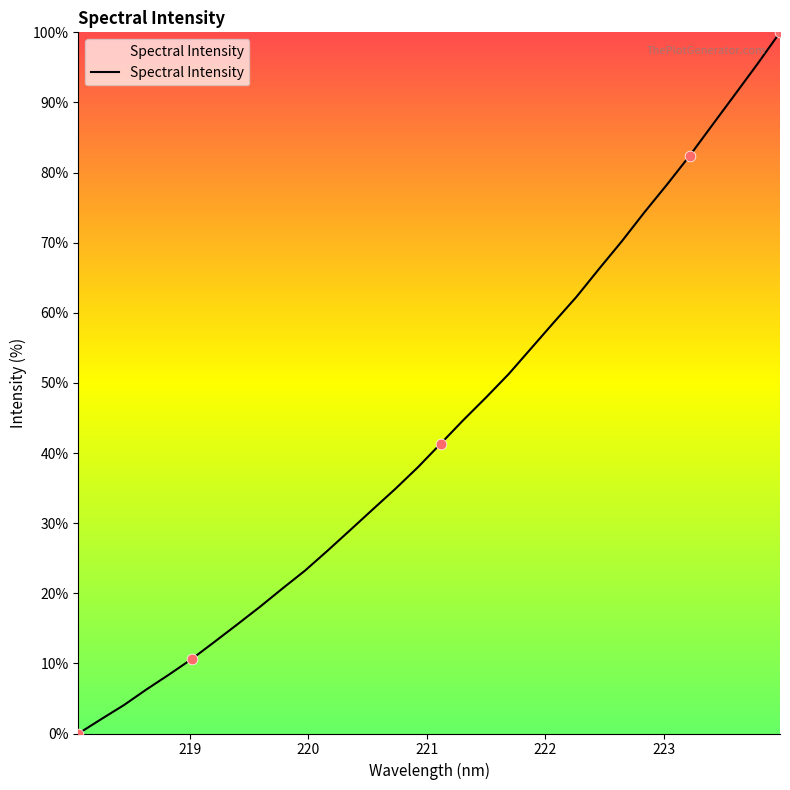

What is the difference between the maximum and minimum values?

100.0